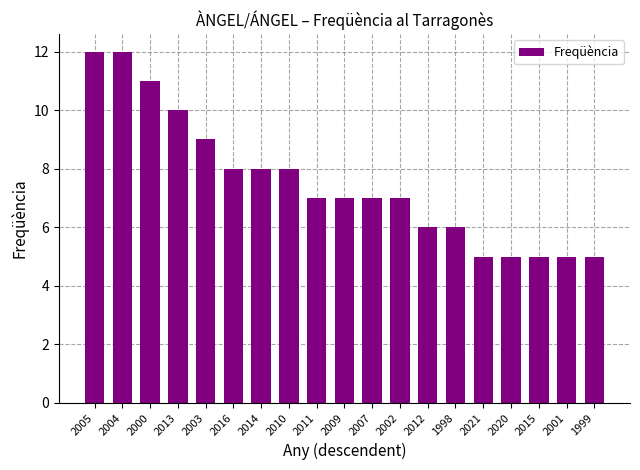

Between 2016 and 2015, which is larger?

2016